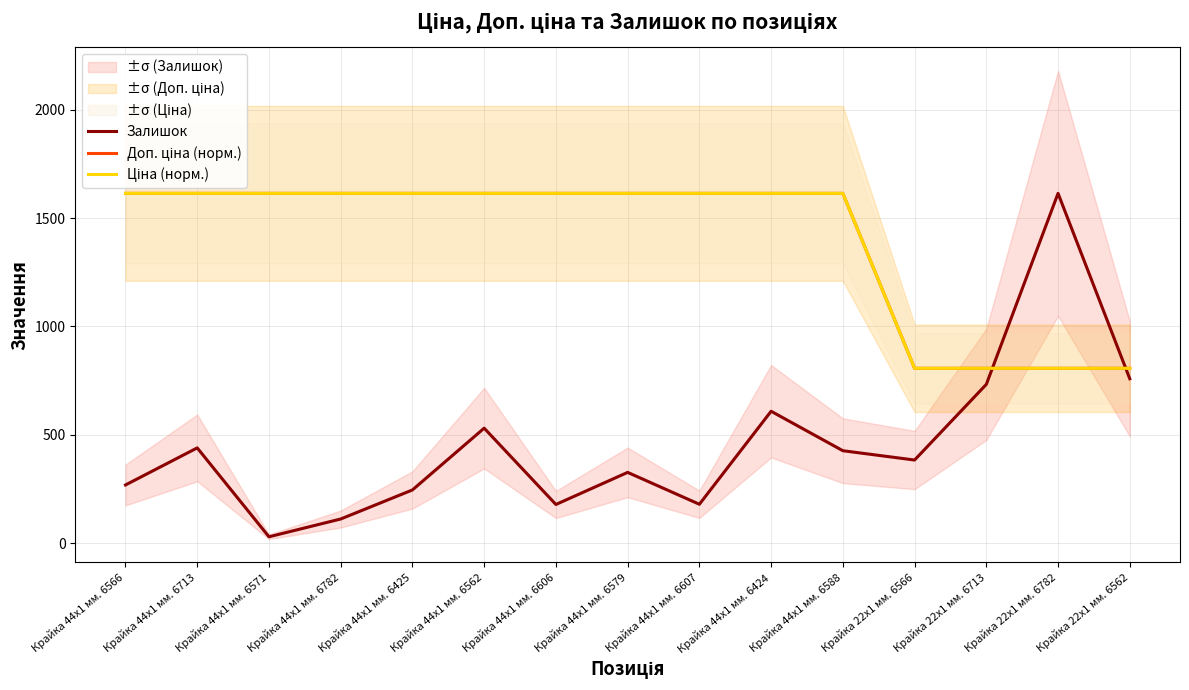

At which category is the sum across all series the highest?

Крайка 44x1 мм. 6424